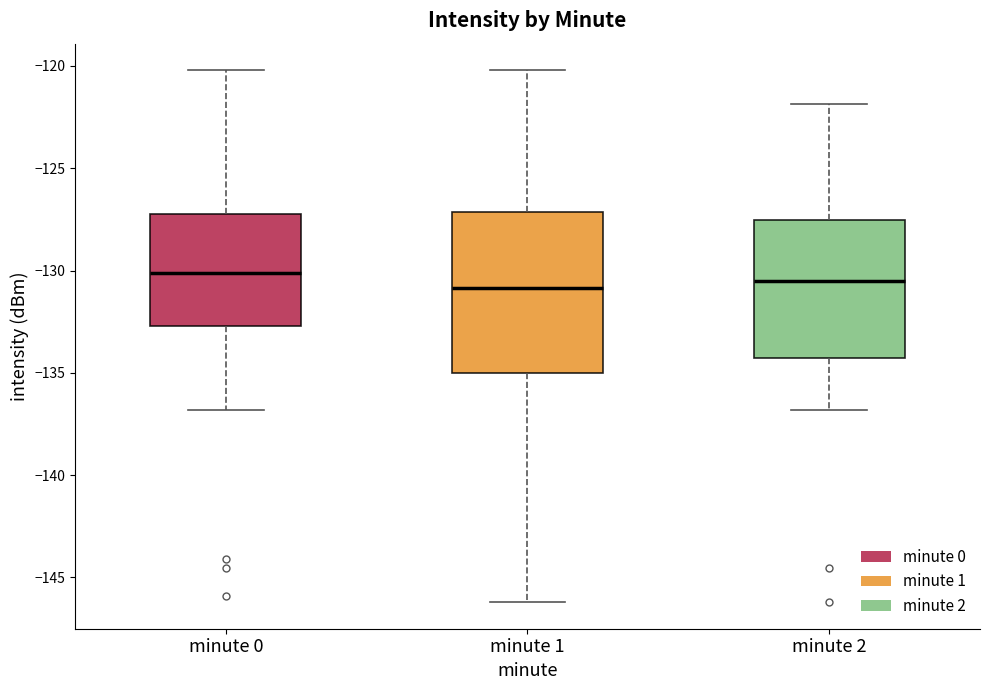

Reading left to right, transcribe this box plot: for each box, give where its median line is, the range the box spans, and where its two whiskers end, as read against the y-axis. The values are not printed on the chart, so give them approximately, as read against the axis.

minute 0: median -130.0, box -132.5 to -127.0, whiskers -137.0 to -120.0
minute 1: median -131.0, box -135.0 to -127.0, whiskers -146.0 to -120.0
minute 2: median -130.5, box -134.5 to -127.5, whiskers -137.0 to -122.0